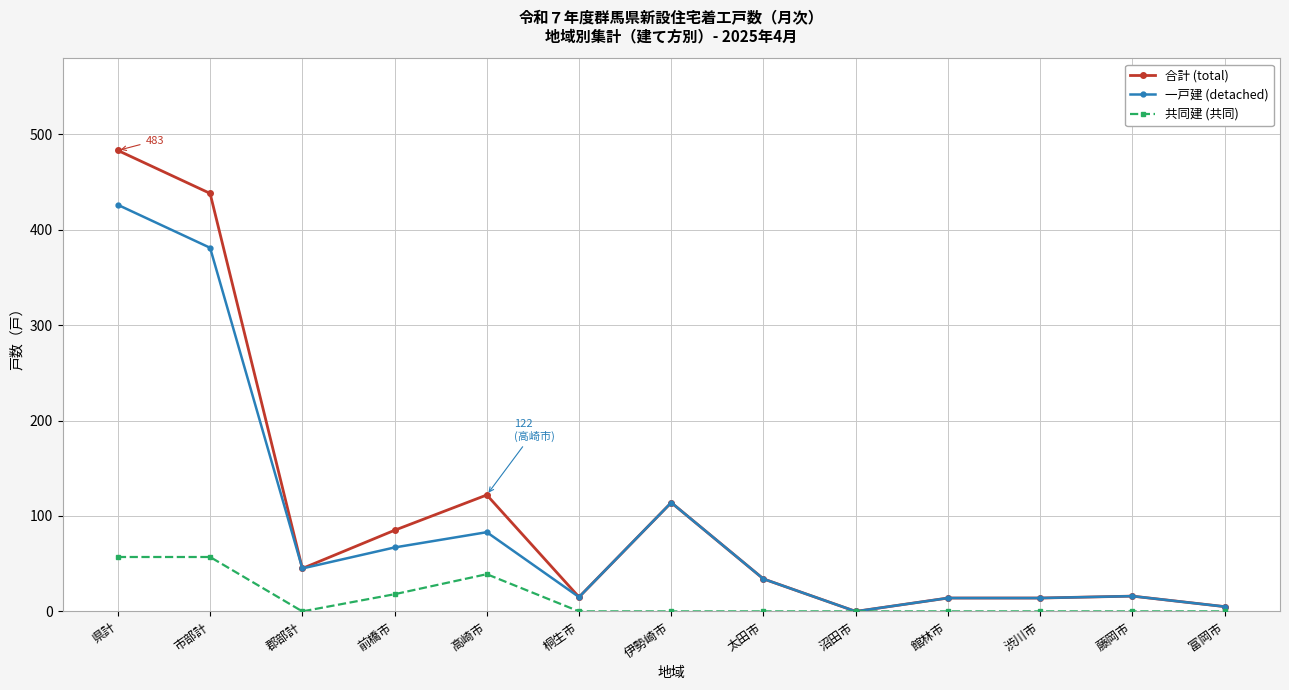

At how many categories does at least one series exceed 209?

2